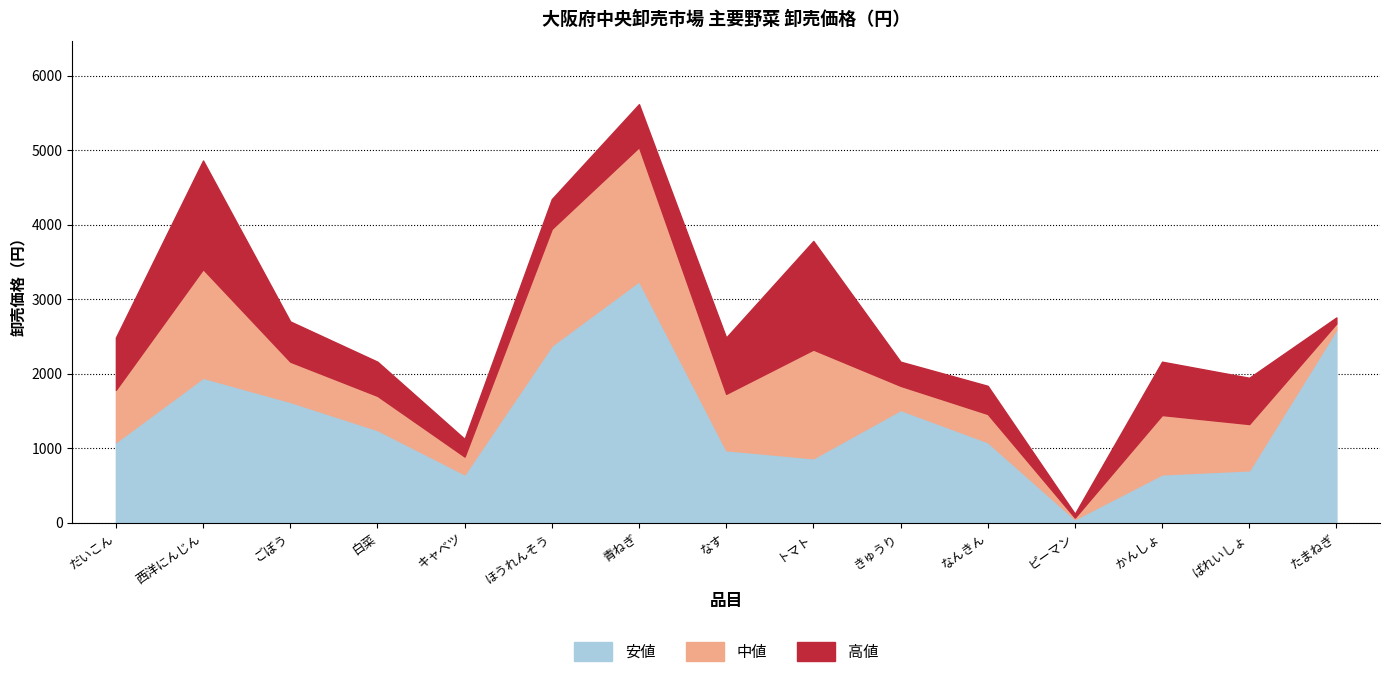

True or false: 高値 and 安値 intersect in this chart.

False